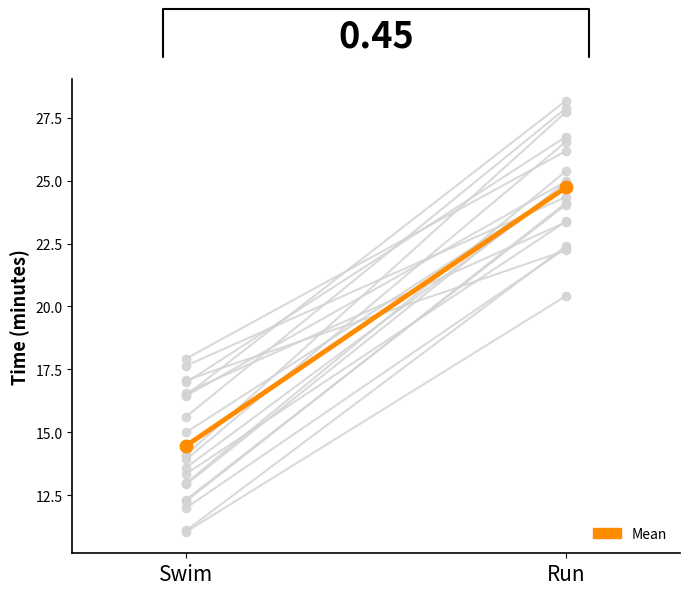

In Run_min, how many points are higher than both neighbors (excluding endpoints)?

5